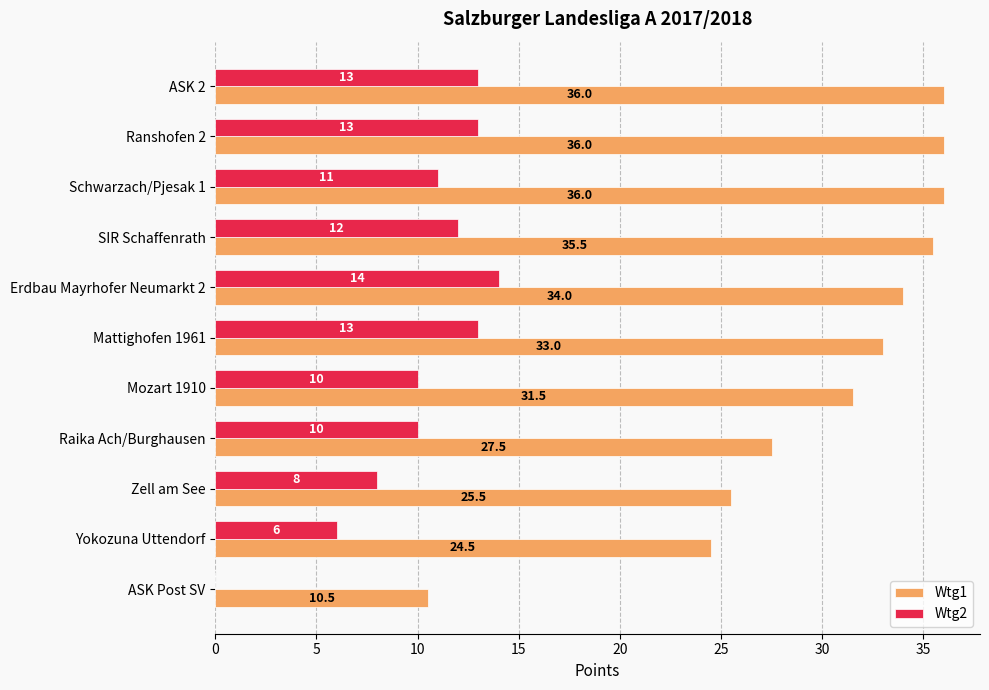

What is the sum of all Wtg2 values?

110.0